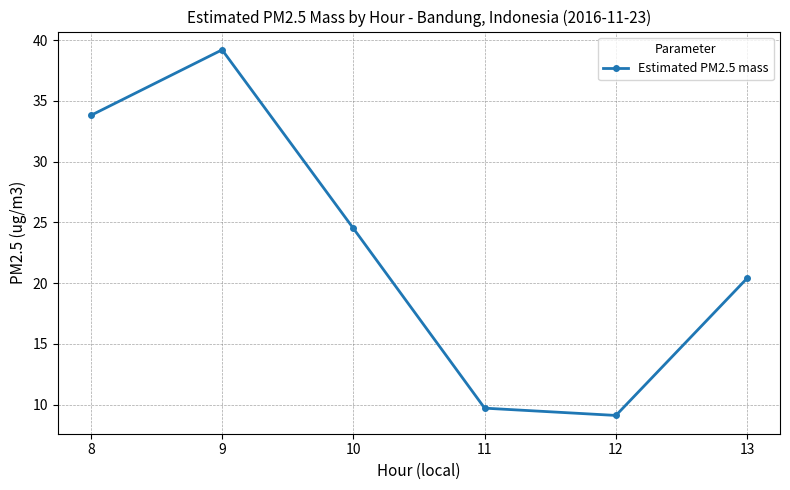

True or false: the data shows 33.8 at 8.

True